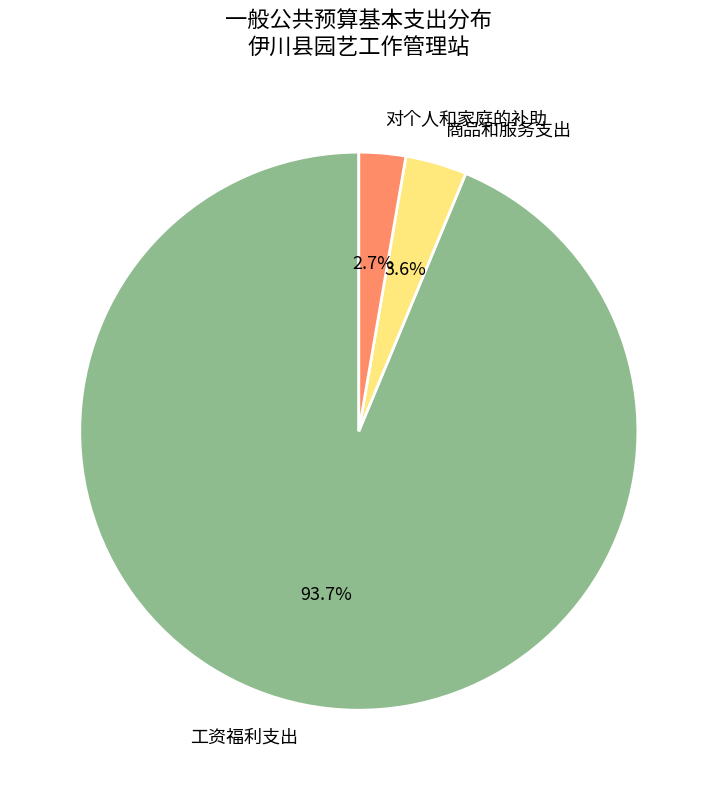

Between 工资福利支出 and 对个人和家庭的补助, which is larger?

工资福利支出